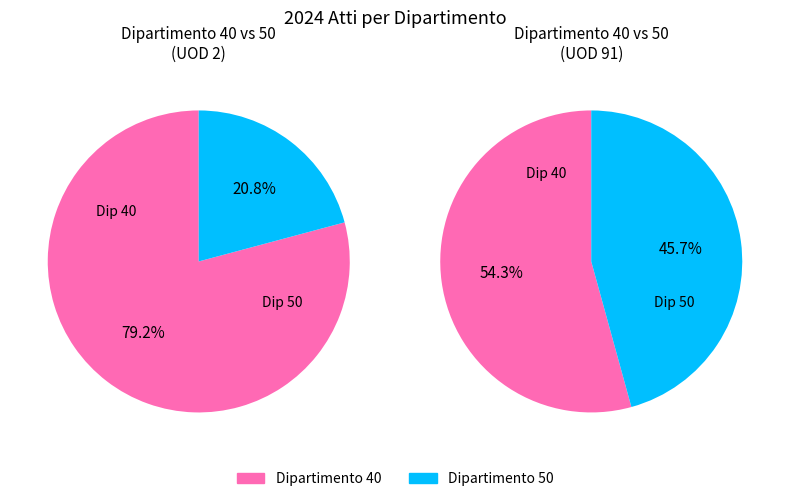

Is the sum of 1 and 0 greater than half?

Yes